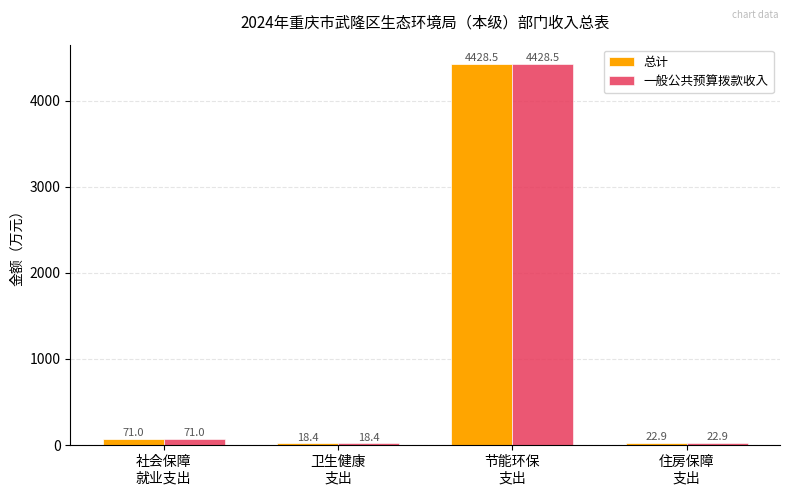

What is the highest value of the 总计 series?

4428.5